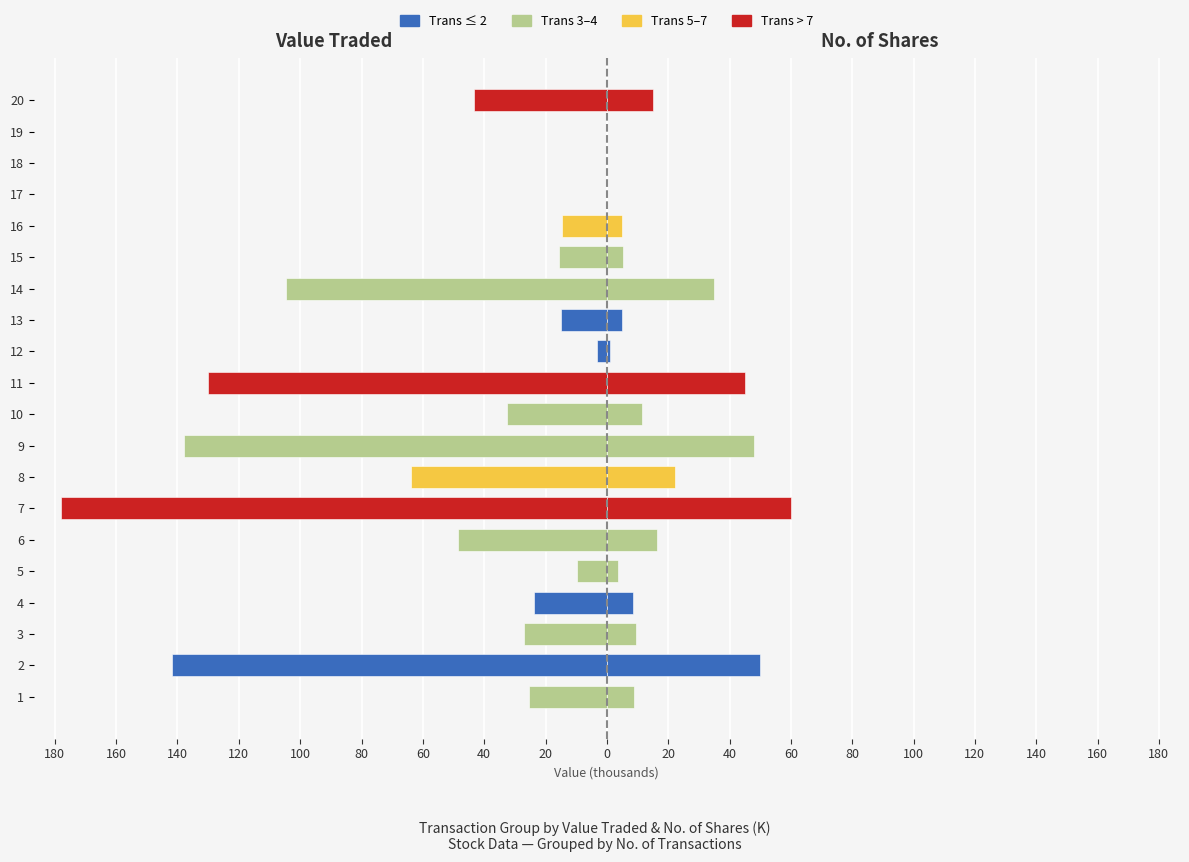

The value of No. of Shares (K) at 18 is 0.0. True or false?

True